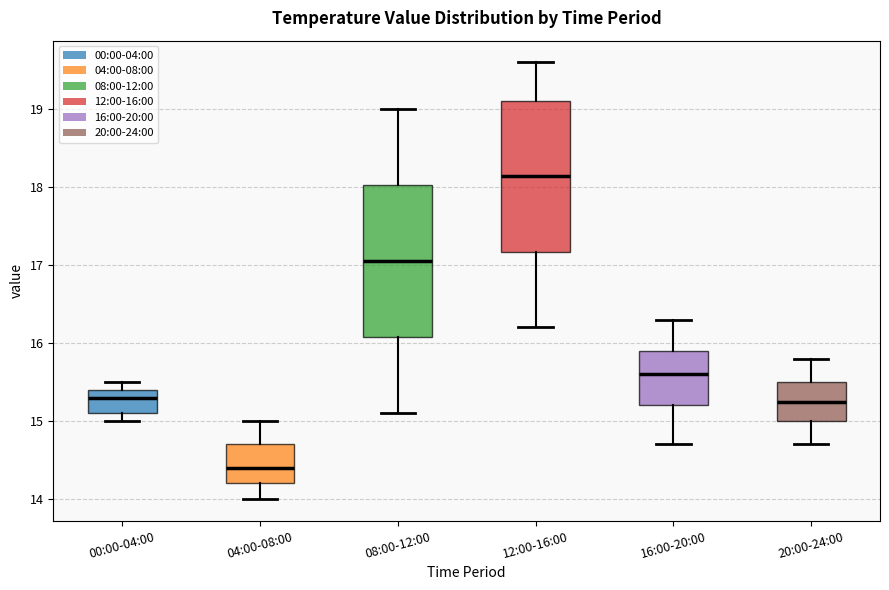

Reading left to right, transcribe this box plot: for each box, give where its median line is, the range the box spans, and where its two whiskers end, as read against the y-axis. The values are not printed on the chart, so give them approximately, as read against the axis.

00:00-04:00: median 15.3, box 15.1 to 15.4, whiskers 15.0 to 15.5
04:00-08:00: median 14.4, box 14.2 to 14.7, whiskers 14.0 to 15.0
08:00-12:00: median 17.1, box 16.1 to 18.0, whiskers 15.1 to 19.0
12:00-16:00: median 18.2, box 17.2 to 19.1, whiskers 16.2 to 19.6
16:00-20:00: median 15.6, box 15.2 to 15.9, whiskers 14.7 to 16.3
20:00-24:00: median 15.3, box 15.0 to 15.5, whiskers 14.7 to 15.8